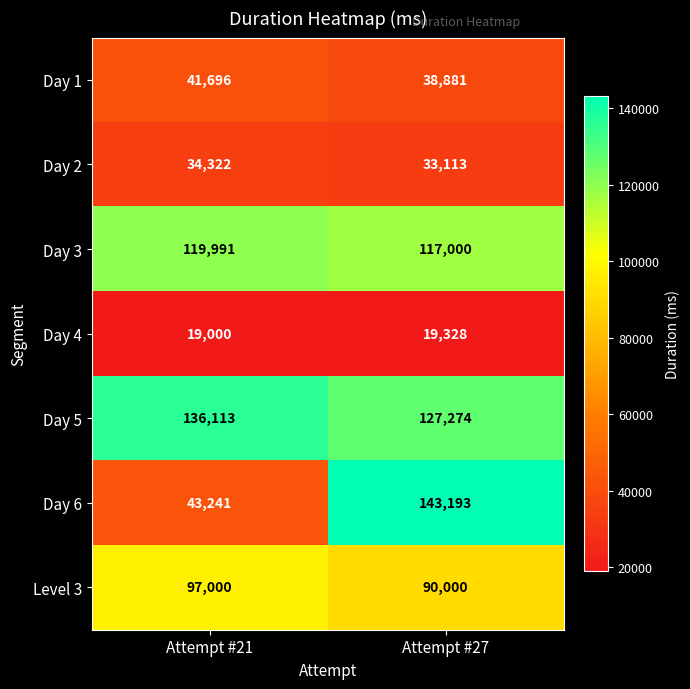

What is the total value across all series at Attempt #27?

568789